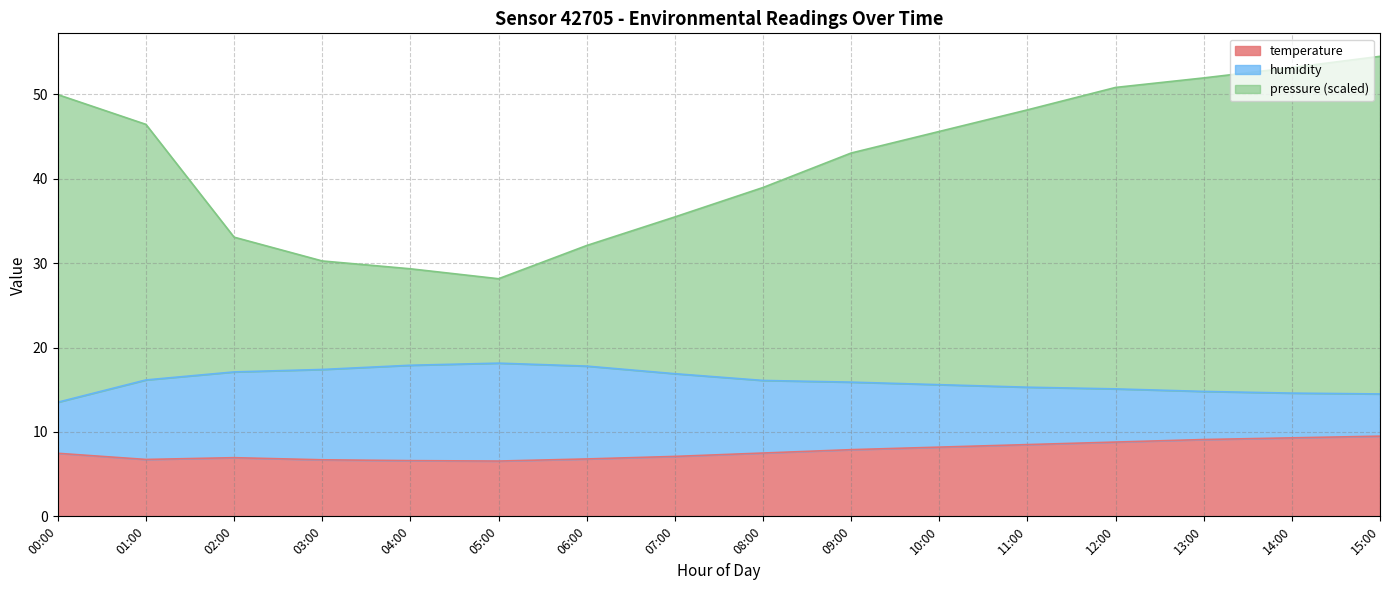

Where is the first local minimum for pressure_norm?

05:00